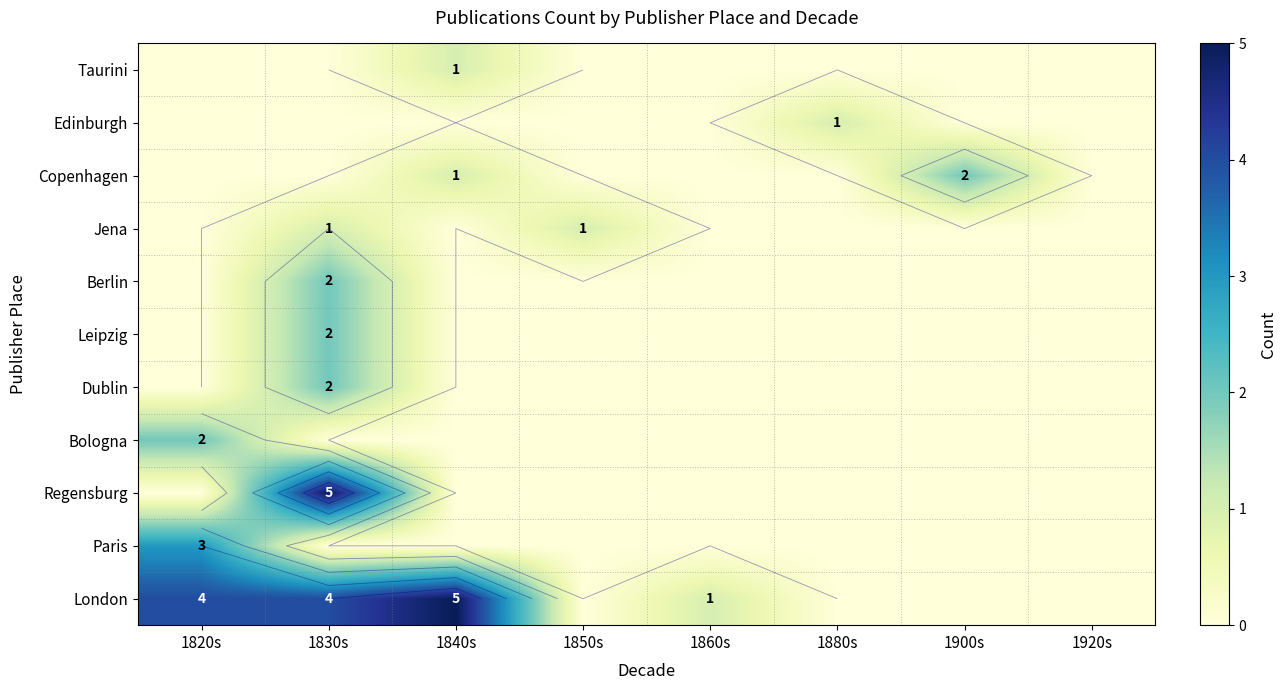

Rank the categories by Copenhagen value from highest to lowest.

1900s, 1840s, 1820s, 1830s, 1850s, 1860s, 1880s, 1920s